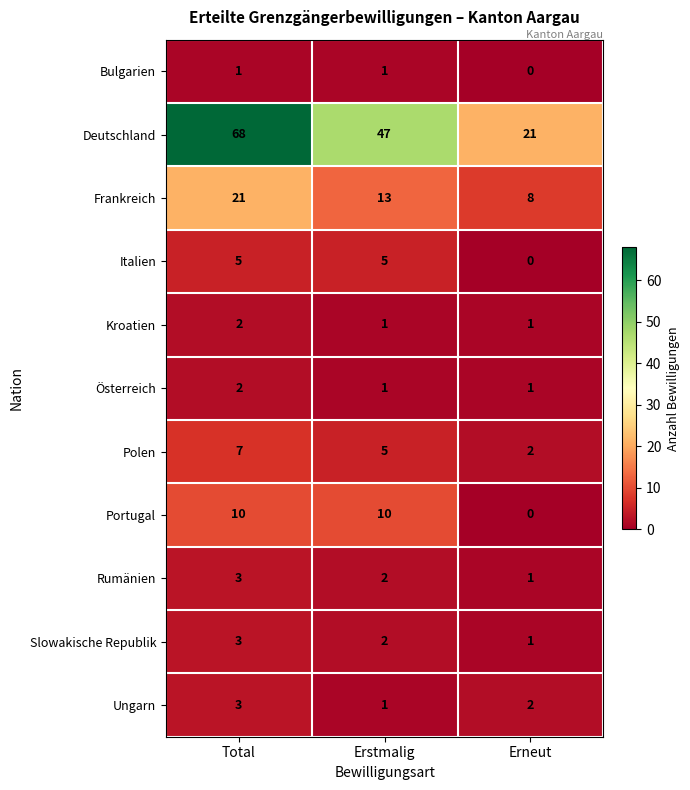

True or false: Österreich has a value of 1 at Erstmalig.

True